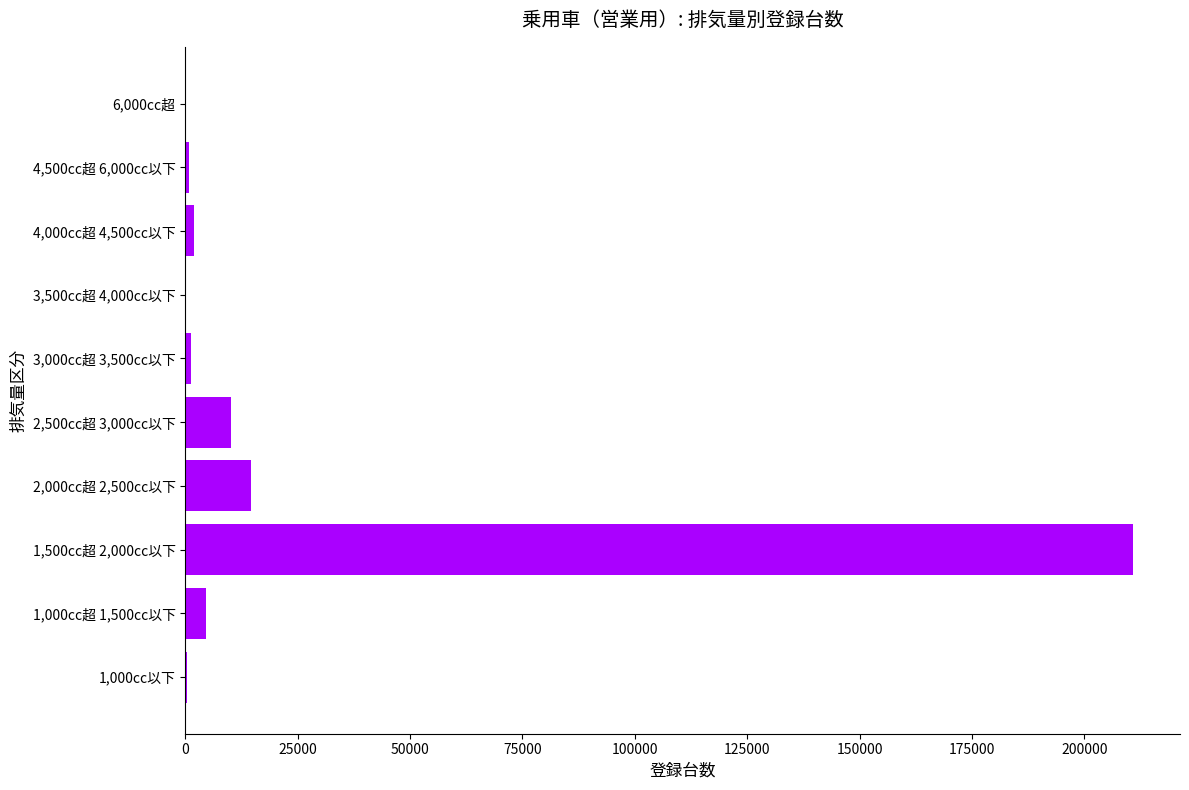

What is the average value?

24464